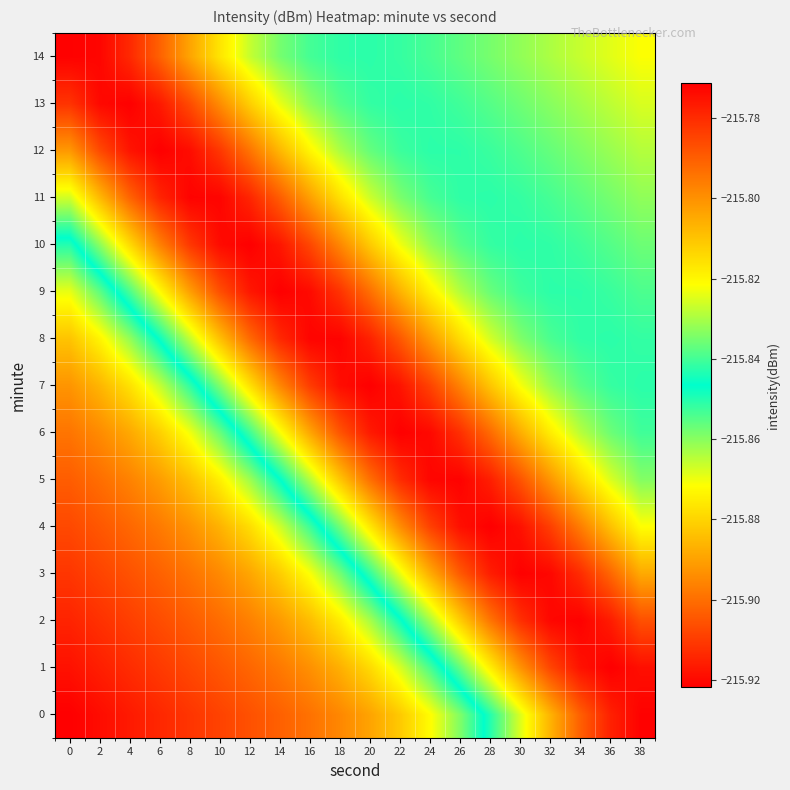

What is the total value across all series at 0?

-3238.1